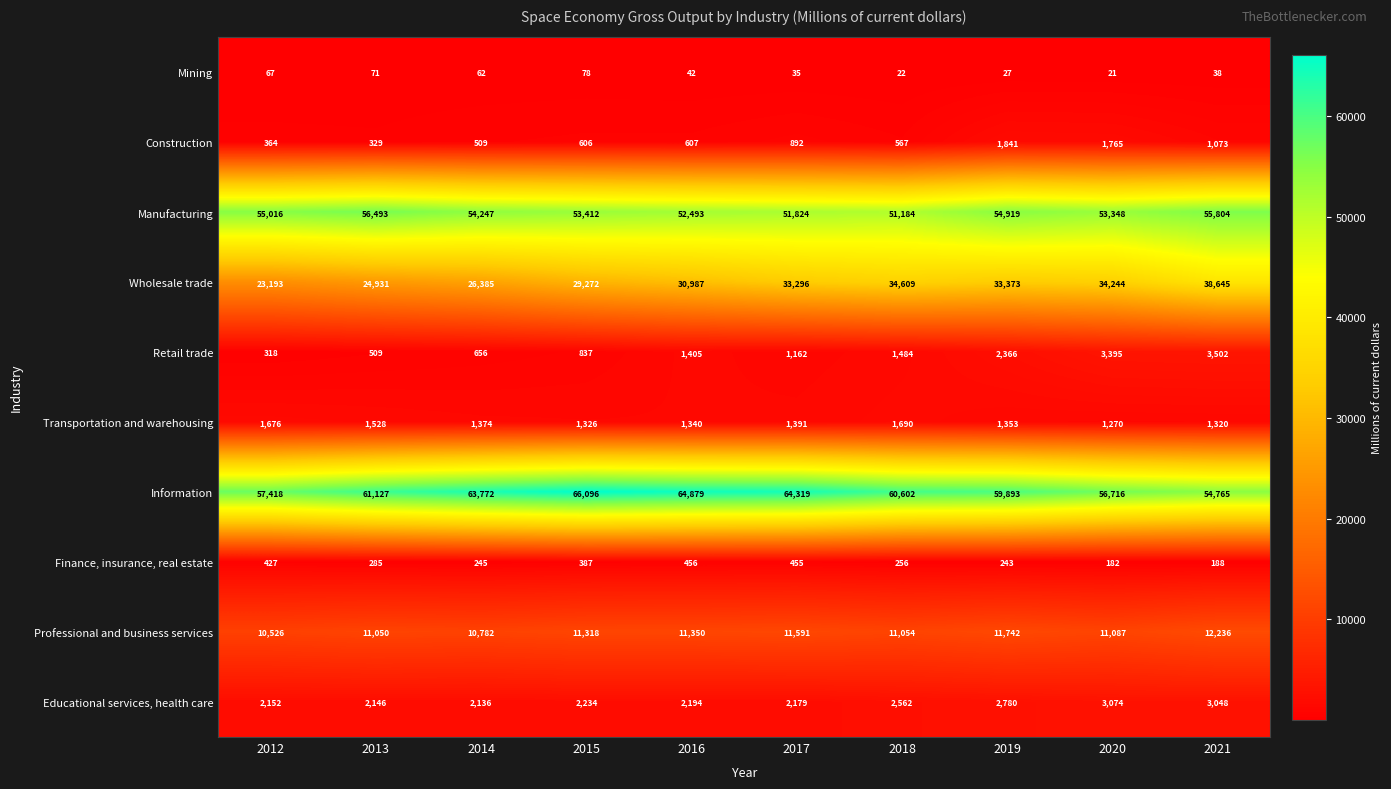

What is the average value of the Retail trade series?

1563